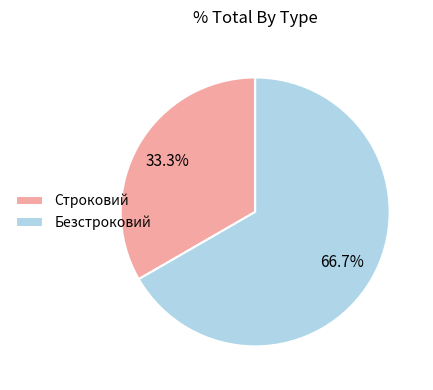

What portion of the pie excludes Безстроковий?

33.3%